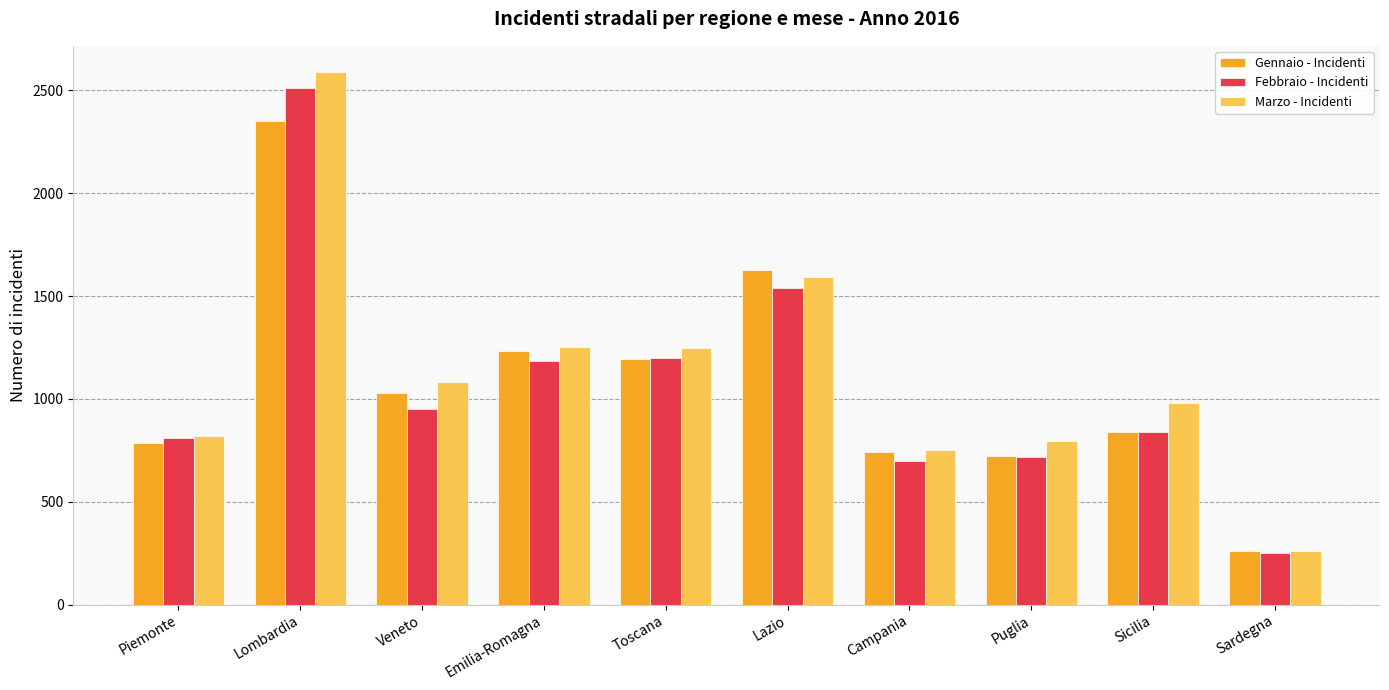

What position from the right is Campania?

4